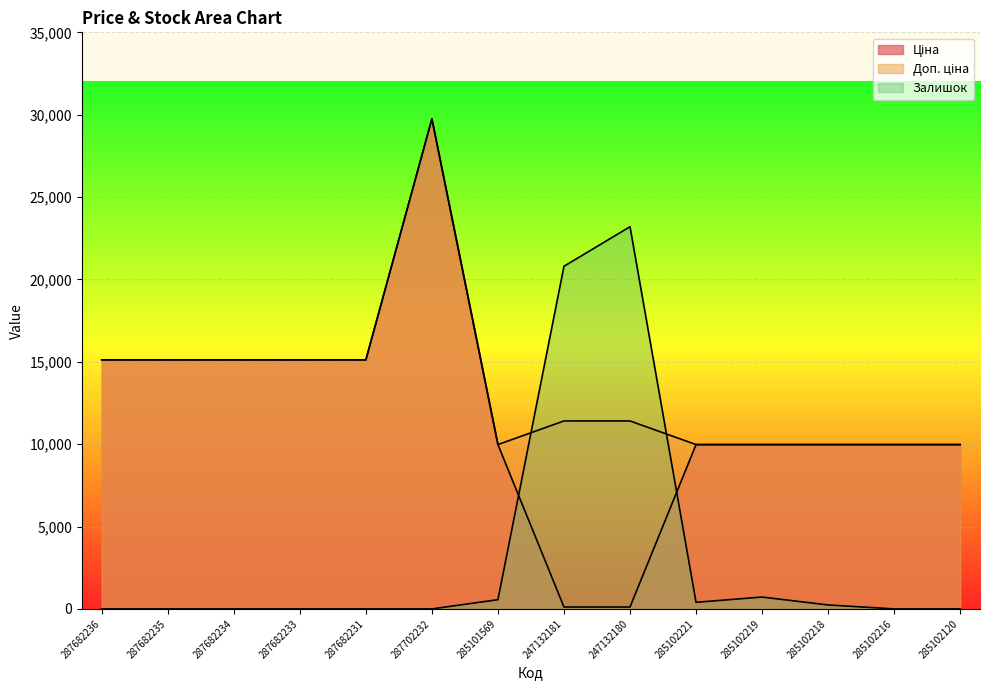

The value of Доп. ціна at 287702232 is 29747.2. True or false?

True